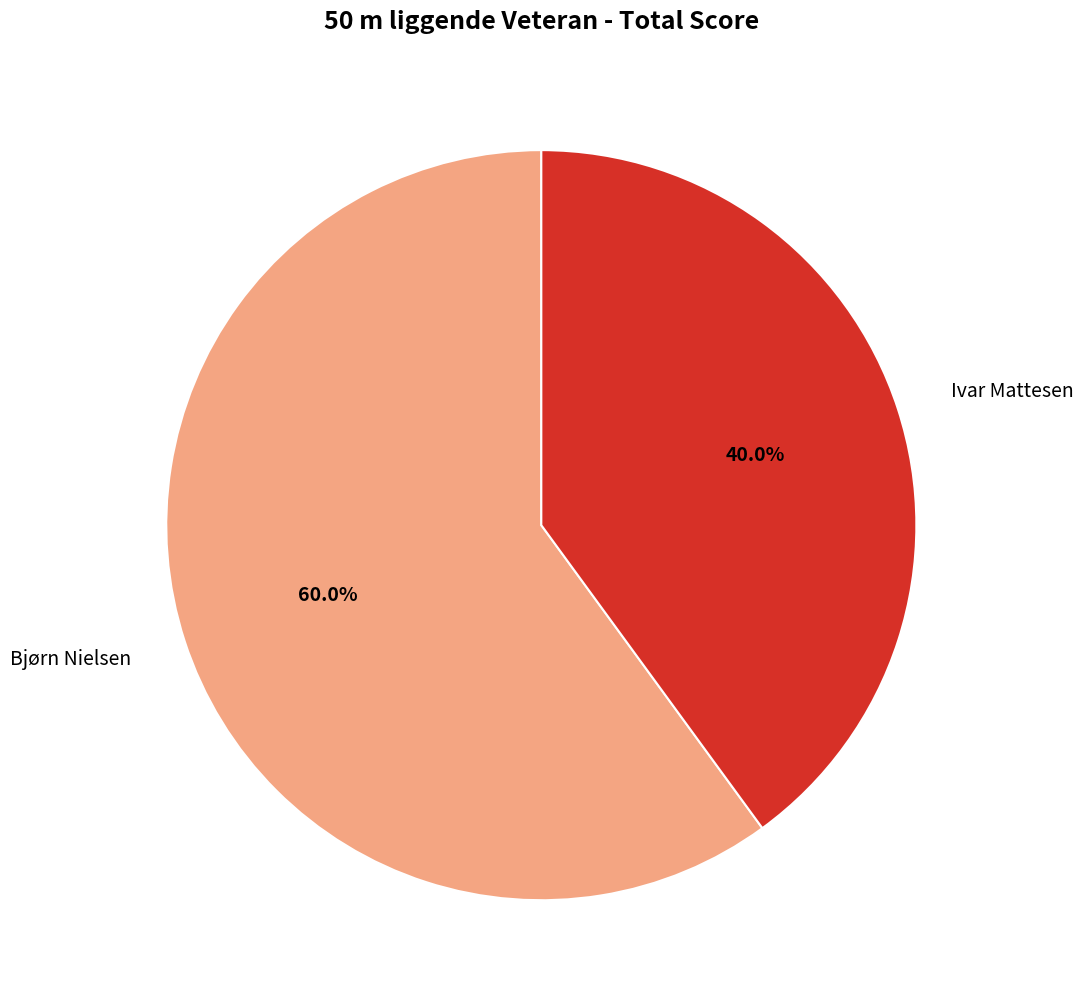

What percentage is the Ivar Mattesen slice, to the nearest percent?

40%